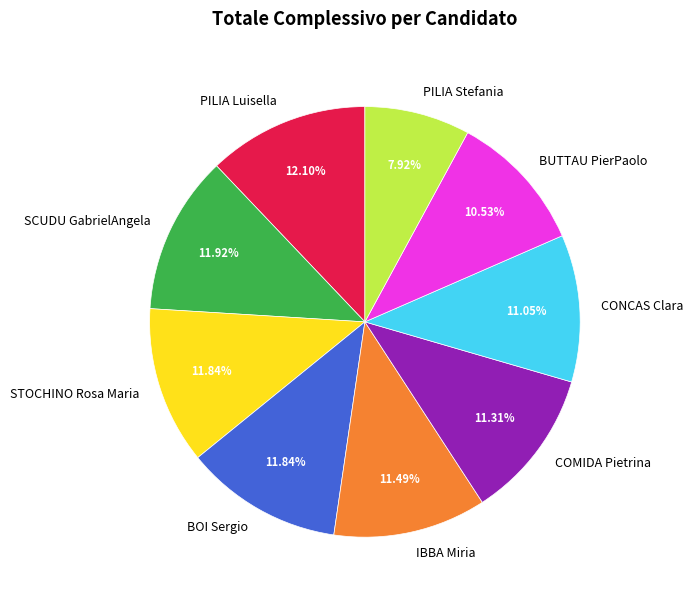

What is the ratio of the value at PILIA Luisella to the value at IBBA Miria?

1.1